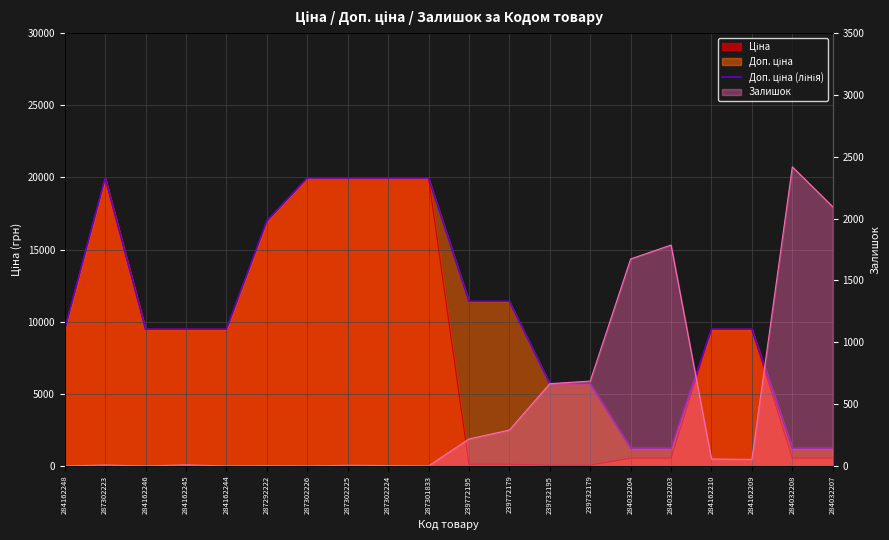

Reading left to right, extract all data points from this chart.

9480.1	19964.2	9480.1	9480.1	9480.1	16976.3	19964.2	19964.2	19964.2	19964.2	11410.0	11410.0	5705.0	5705.0	1235.4	1235.4	9480.1	9480.1	1235.4	1235.4